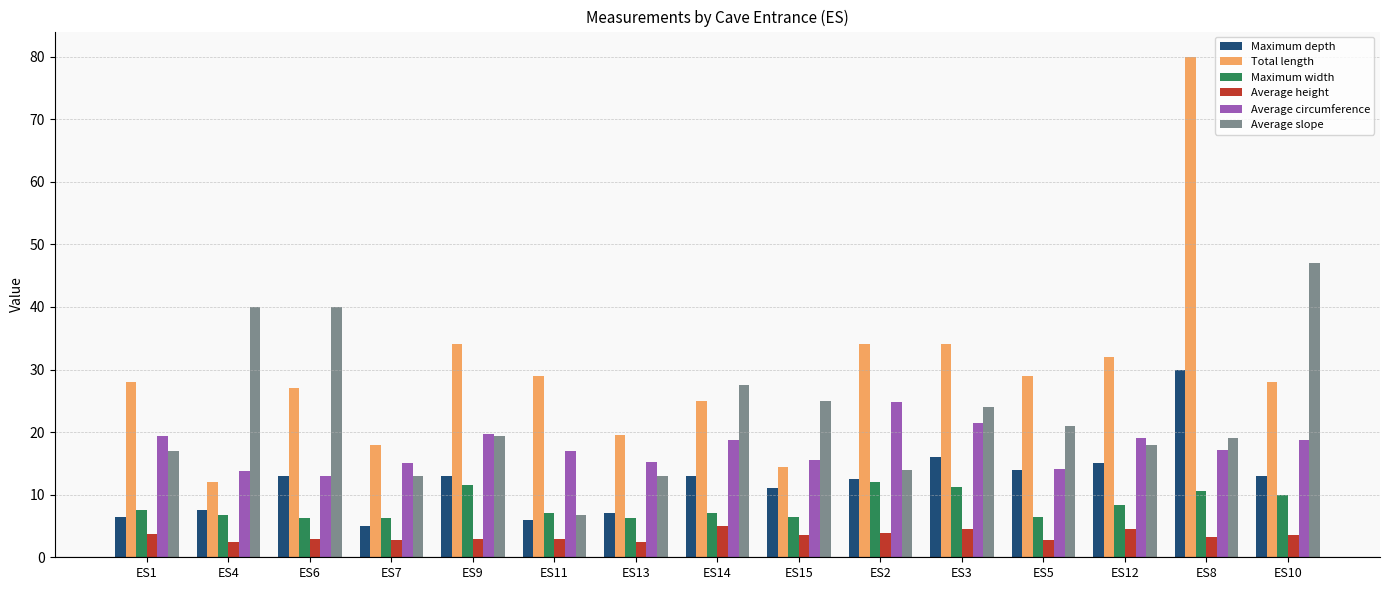

What is the spread (max minus min) of values at ES4?

37.5